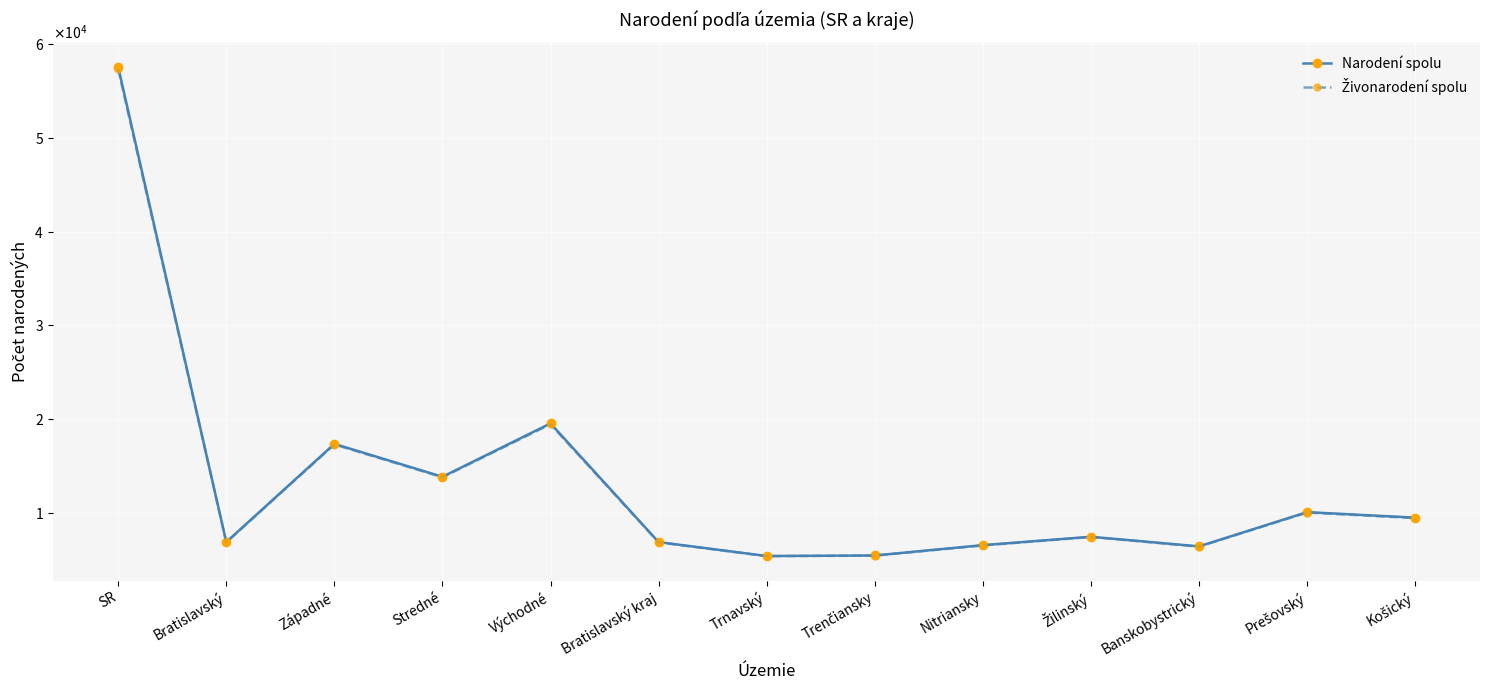

At which category does Narodení spolu reach its first local valley?

Bratislavský